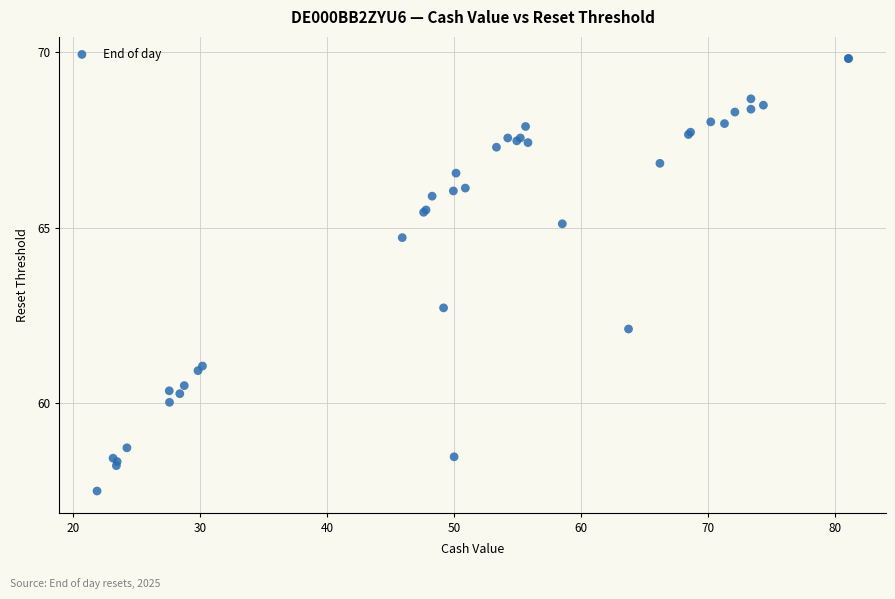

What Y value in the scatter plot is closest to 63?

62.7